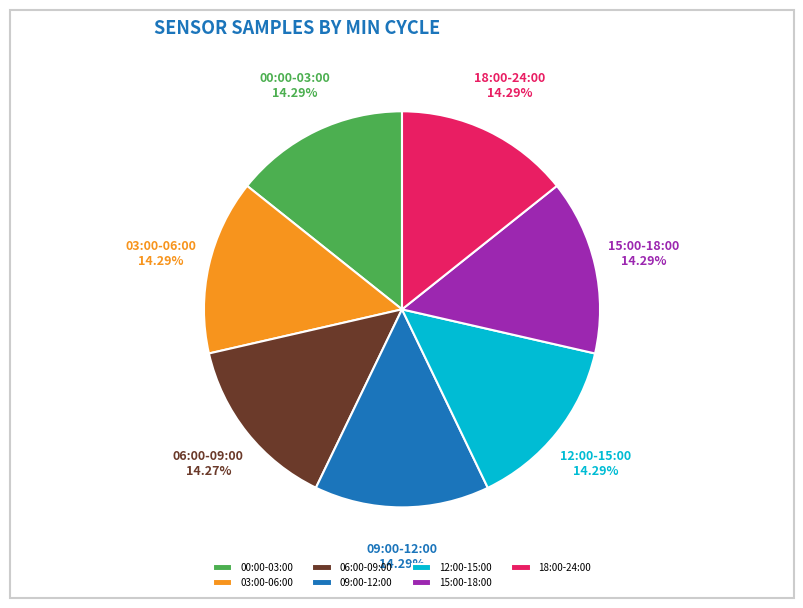

Is 15:00-18:00 the majority of the pie?

No